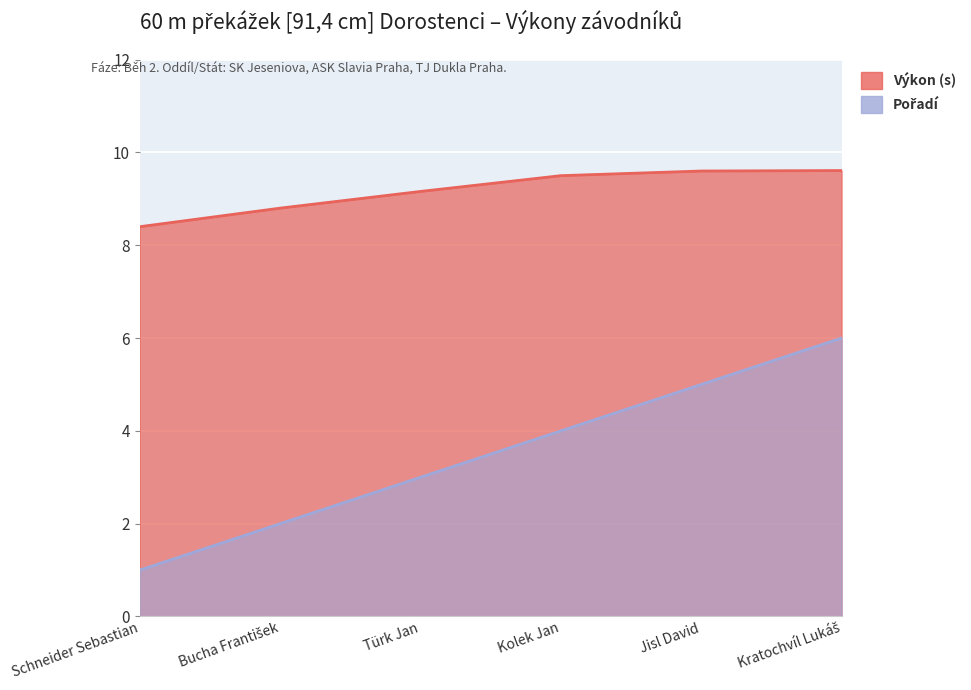

The value of Pořadí at Kratochvíl Lukáš is 6.0. True or false?

True